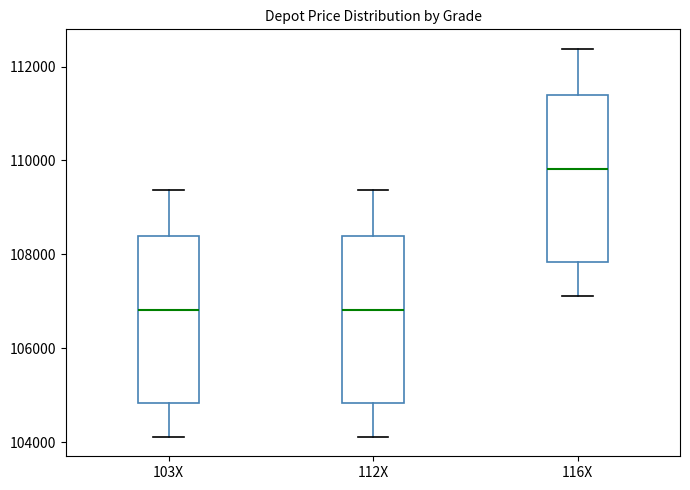

Reading left to right, transcribe this box plot: for each box, give where its median line is, the range the box spans, and where its two whiskers end, as read against the y-axis. The values are not printed on the chart, so give them approximately, as read against the axis.

103X: median 106800, box 104800 to 108400, whiskers 104200 to 109400
112X: median 106800, box 104800 to 108400, whiskers 104200 to 109400
116X: median 109800, box 107800 to 111400, whiskers 107200 to 112400